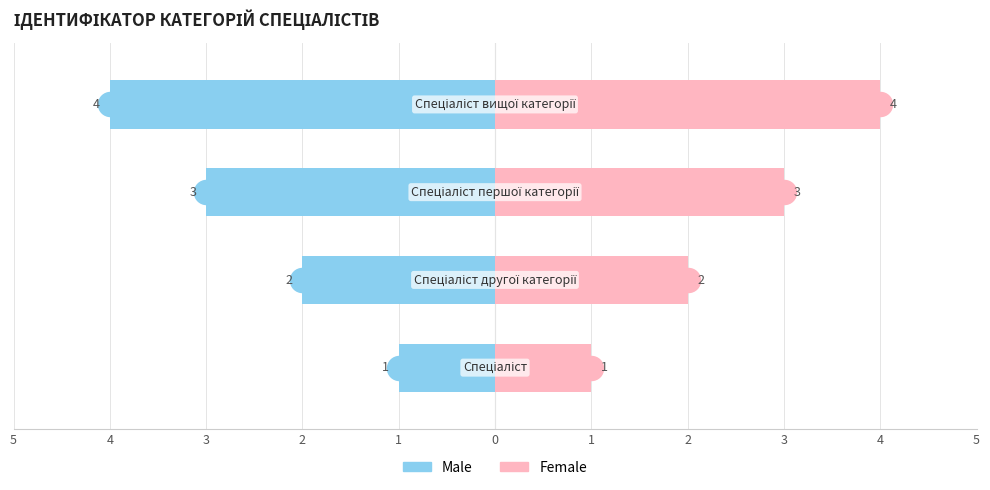

What are all the series names shown in the legend?

Male, Female